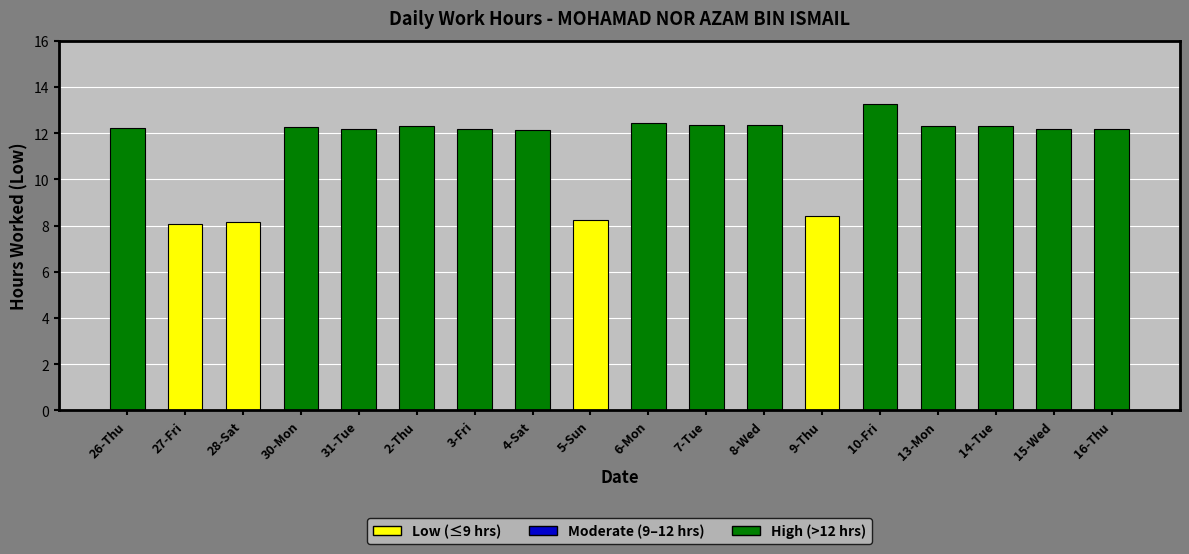

True or false: the data shows 8.2 at 28-Sat.

True